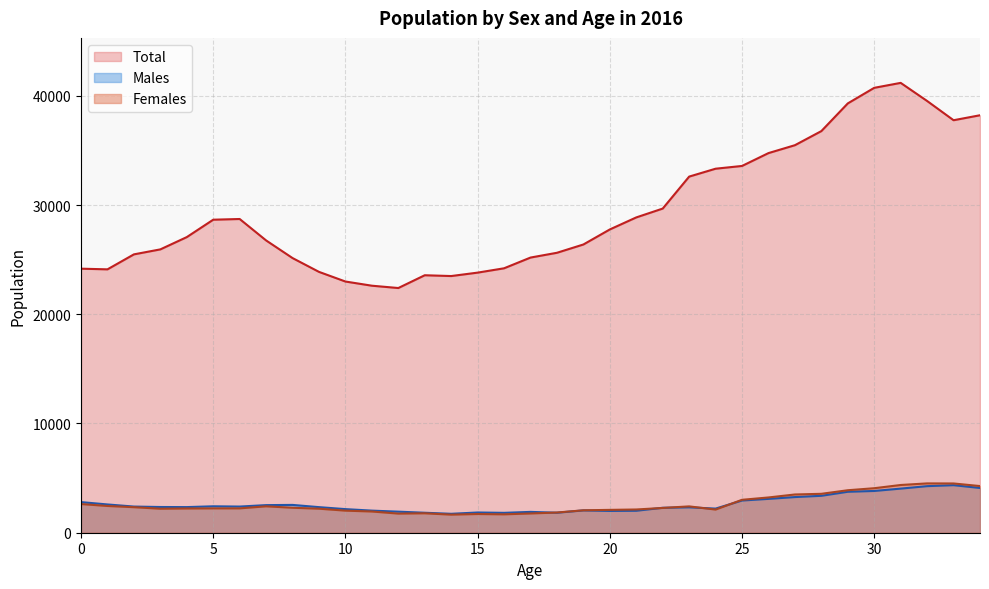

Which series has the largest total across all categories?

Total